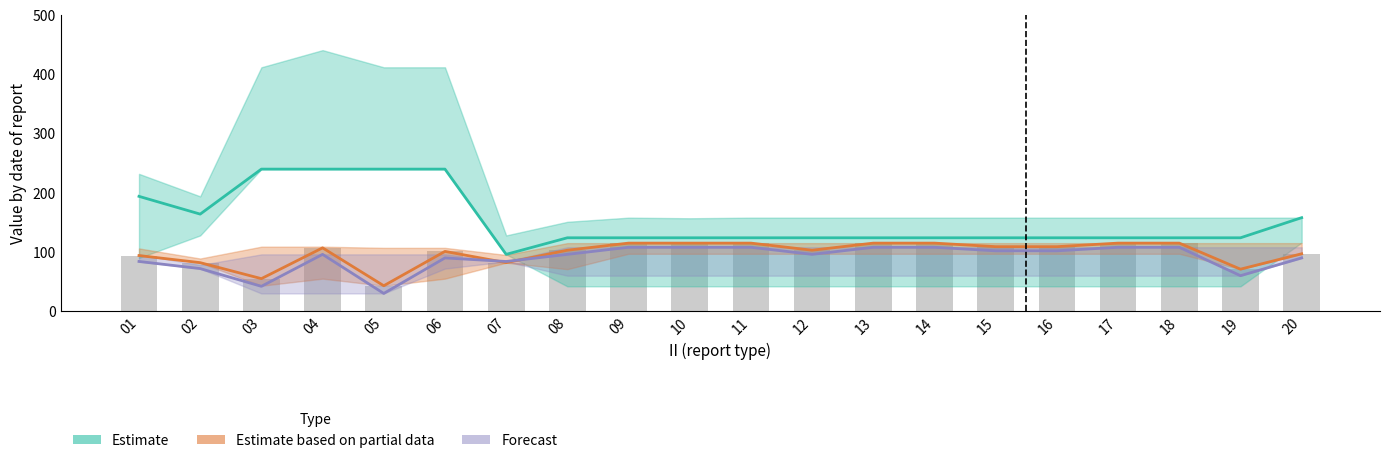

What is the sum of the Estimate based on partial data values at 03 and 13?

170